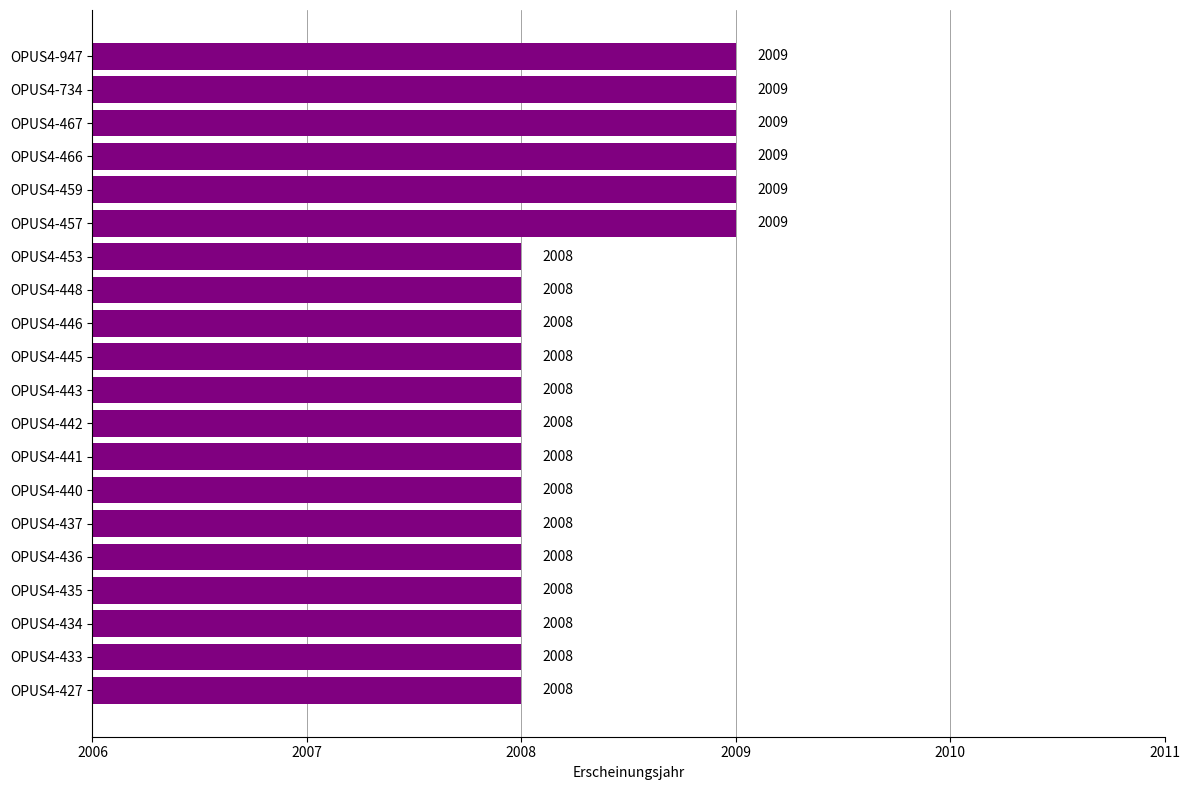

What is the difference between the second highest and minimum values?

1